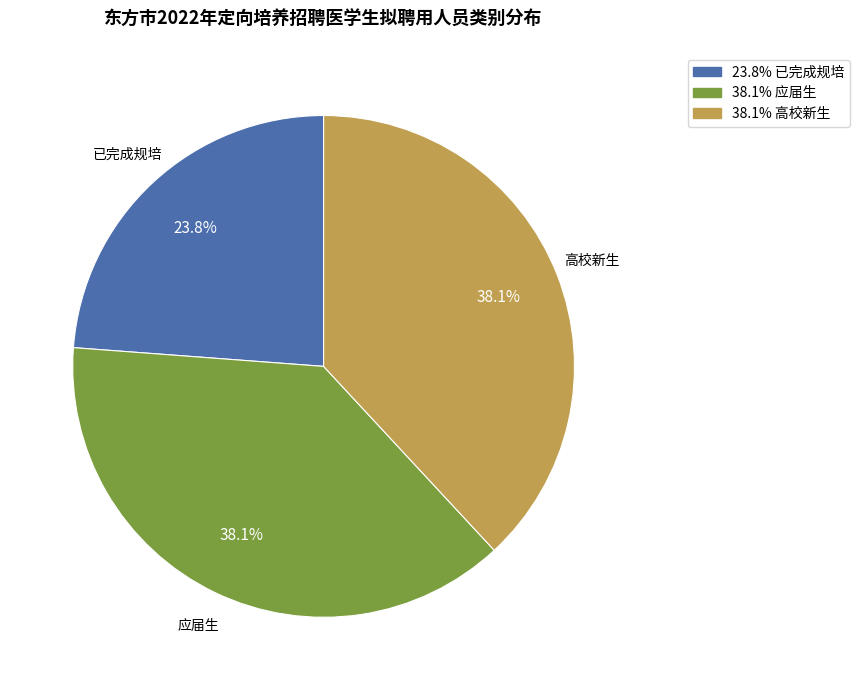

Is there any slice that represents more than half of the pie?

No